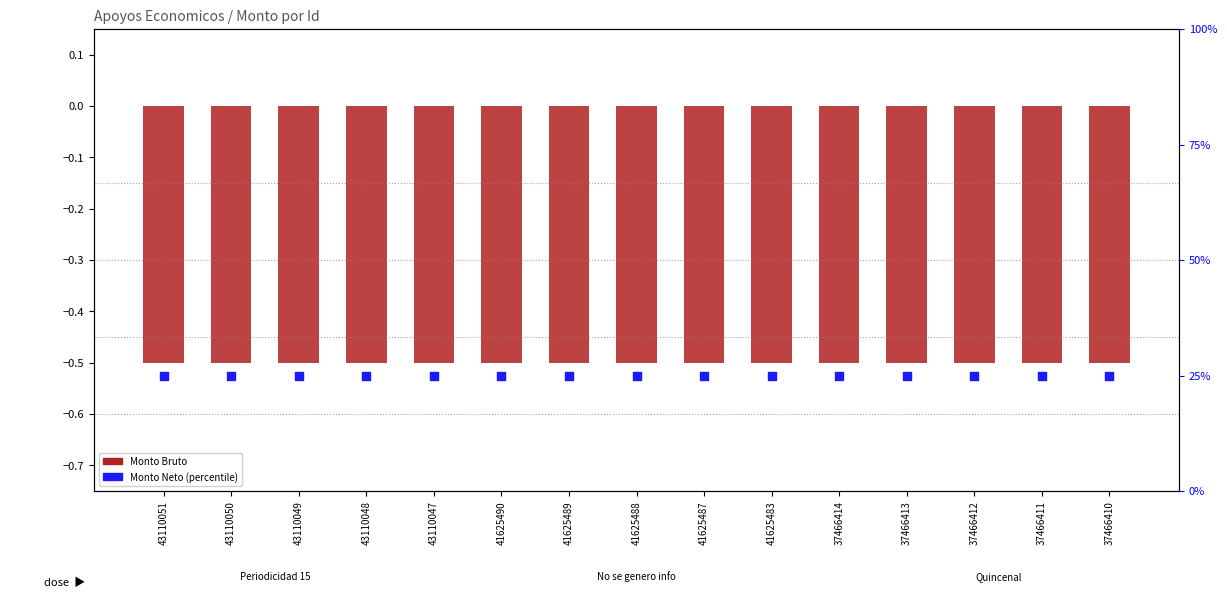

At which category is the sum across all series the highest?

43110051